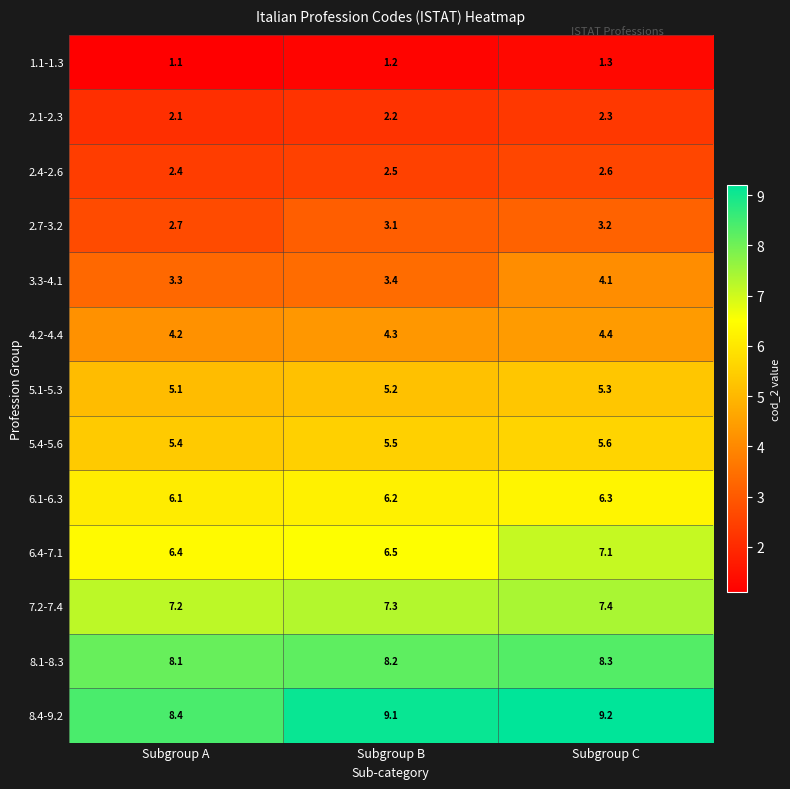

Rank the series by their maximum value, from highest to lowest.

8.4-9.2, 8.1-8.3, 7.2-7.4, 6.4-7.1, 6.1-6.3, 5.4-5.6, 5.1-5.3, 4.2-4.4, 3.3-4.1, 2.7-3.2, 2.4-2.6, 2.1-2.3, 1.1-1.3